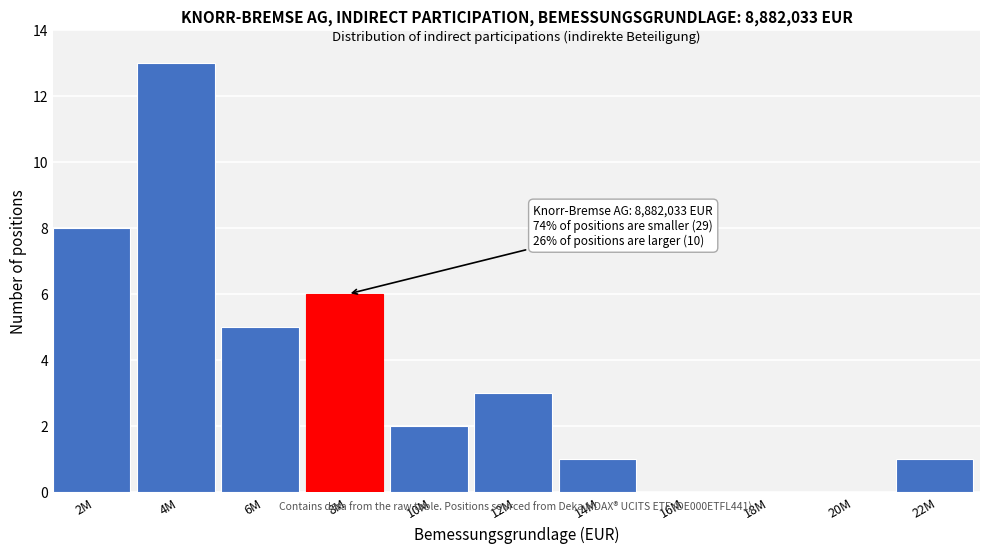

Reading left to right, extract all data points from this chart.

2M=8	4M=13	6M=5	8M=6	10M=2	12M=3	14M=1	16M=0	18M=0	20M=0	22M=1